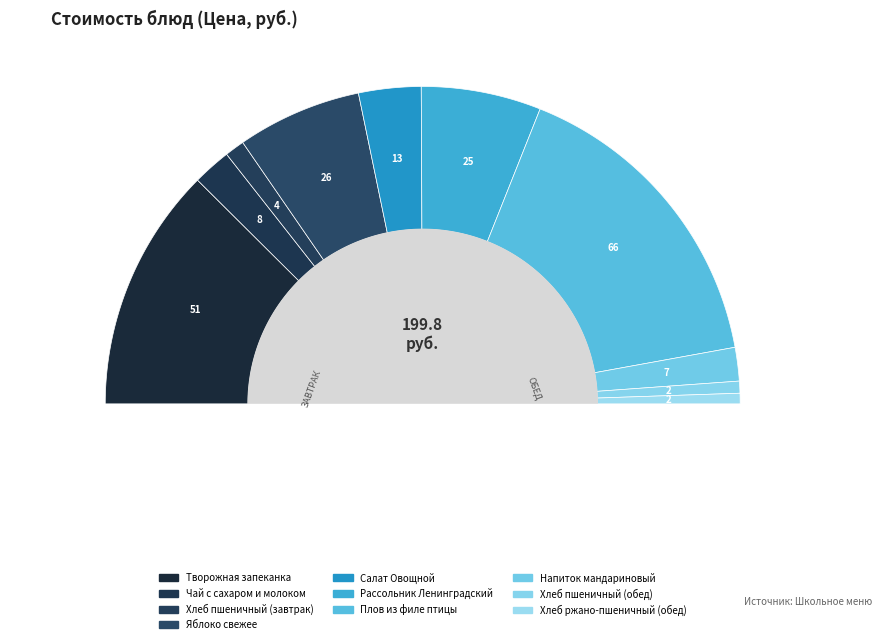

What percentage is the Салат Овощной slice, to the nearest percent?

6%